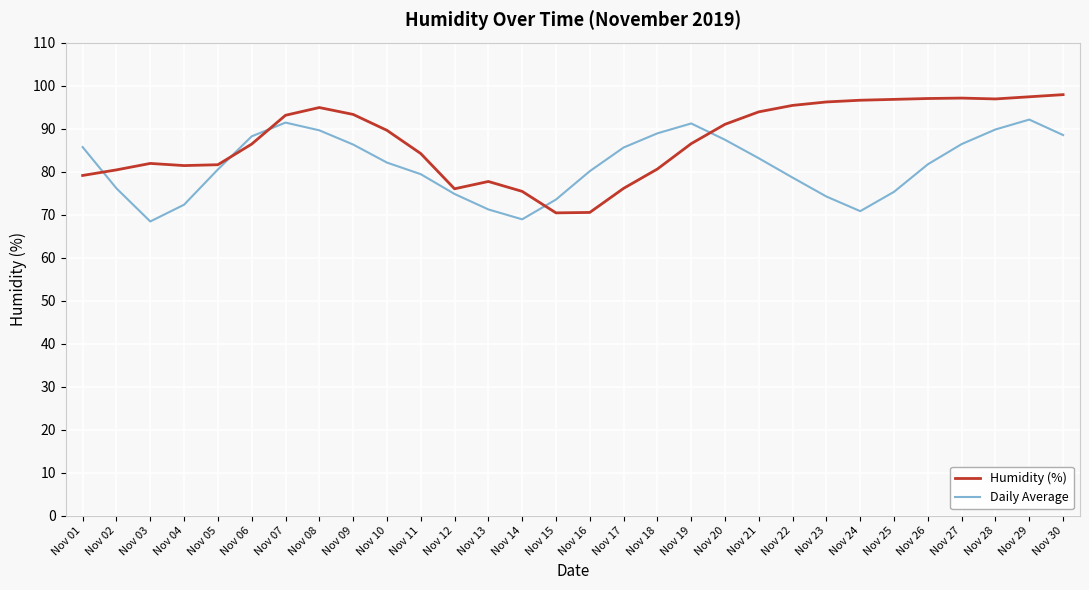

Does the chart have visible grid lines?

Yes